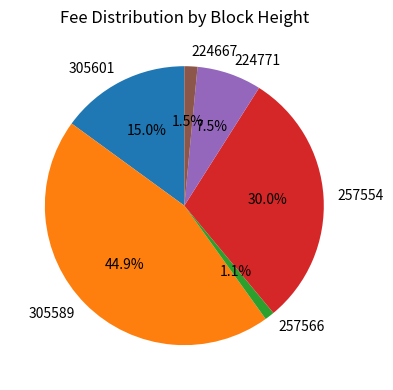

To the nearest percent, what portion does 257554 represent?

30%